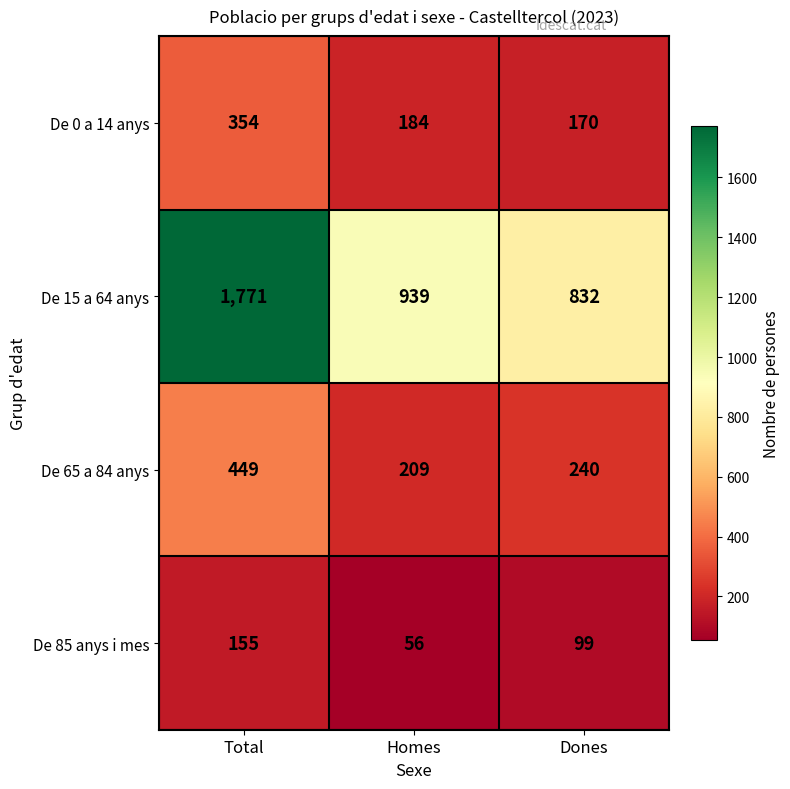

What is the greatest value displayed?

1771